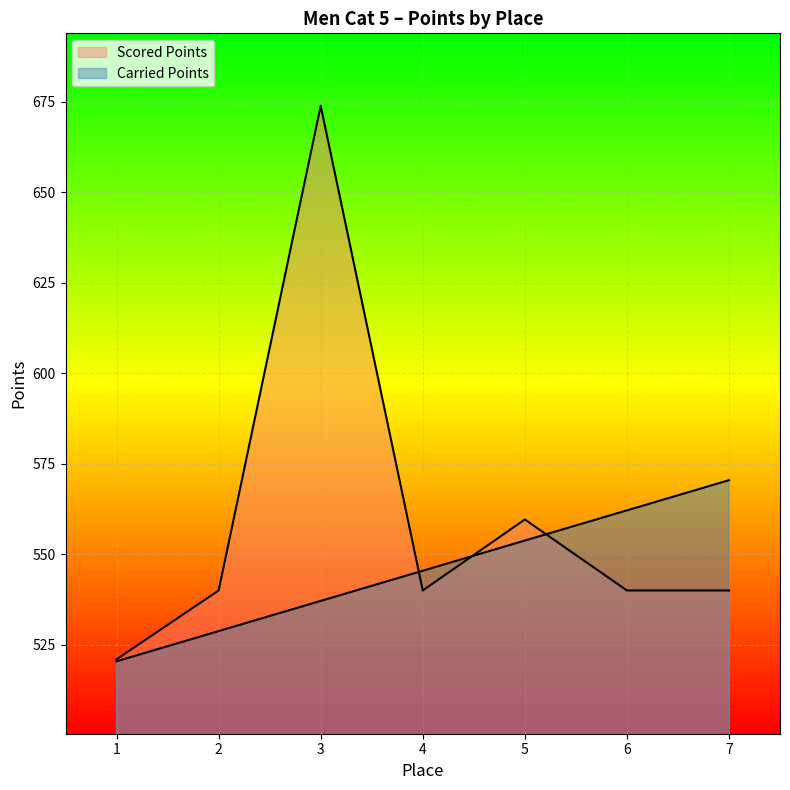

What is the difference between the Scored Points values at 1 and 5?

38.6